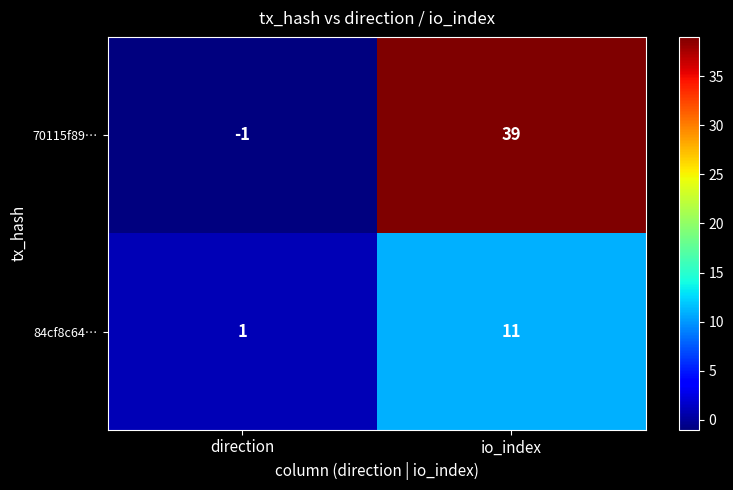

What is the sum of all 70115f89… values?

38